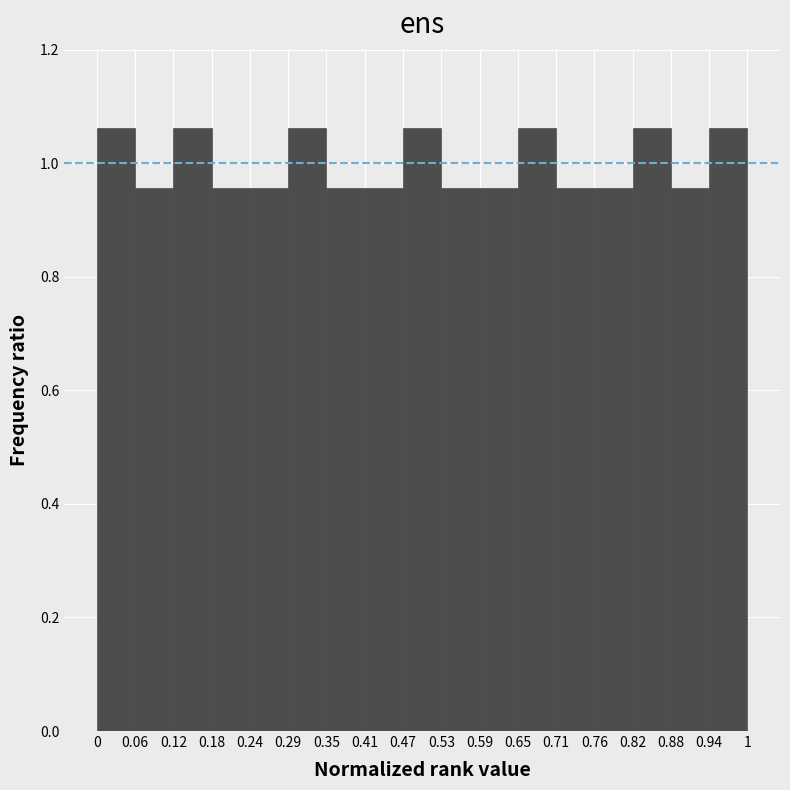

Reading left to right, transcribe this chart: for each bar, give the range it covers on the x-axis and its height. The values are not printed on the chart, so give them approximately, as read against the axis.

0 to 0.06: 1.06
0.06 to 0.12: 0.96
0.12 to 0.18: 1.06
0.18 to 0.24: 0.96
0.24 to 0.29: 0.96
0.29 to 0.35: 1.06
0.35 to 0.41: 0.96
0.41 to 0.47: 0.96
0.47 to 0.53: 1.06
0.53 to 0.59: 0.96
0.59 to 0.65: 0.96
0.65 to 0.71: 1.06
0.71 to 0.76: 0.96
0.76 to 0.82: 0.96
0.82 to 0.88: 1.06
0.88 to 0.94: 0.96
0.94 to 1: 1.06